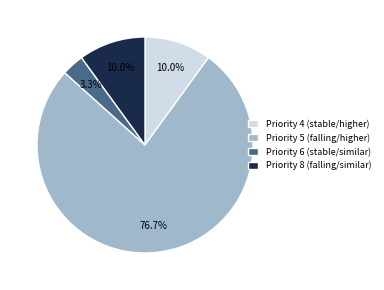

Which has a higher value, Priority 8 (falling/similar) or Priority 6 (stable/similar)?

Priority 8 (falling/similar)